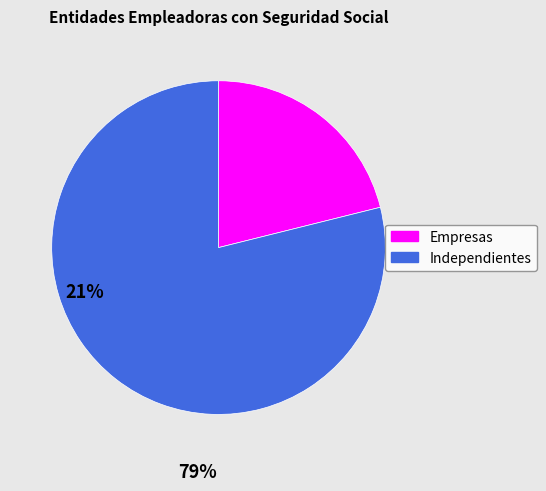

True or false: Empresas accounts for 21% of the total.

True